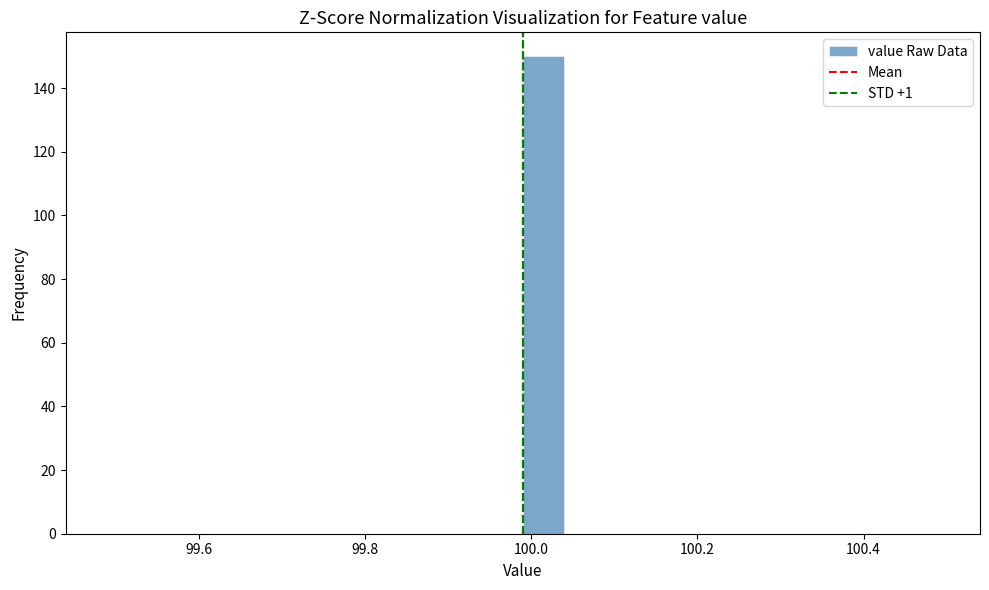

Around what value on the x-axis is the tallest bar? Give the approximate position of its centre, as read against the axis.

100.02